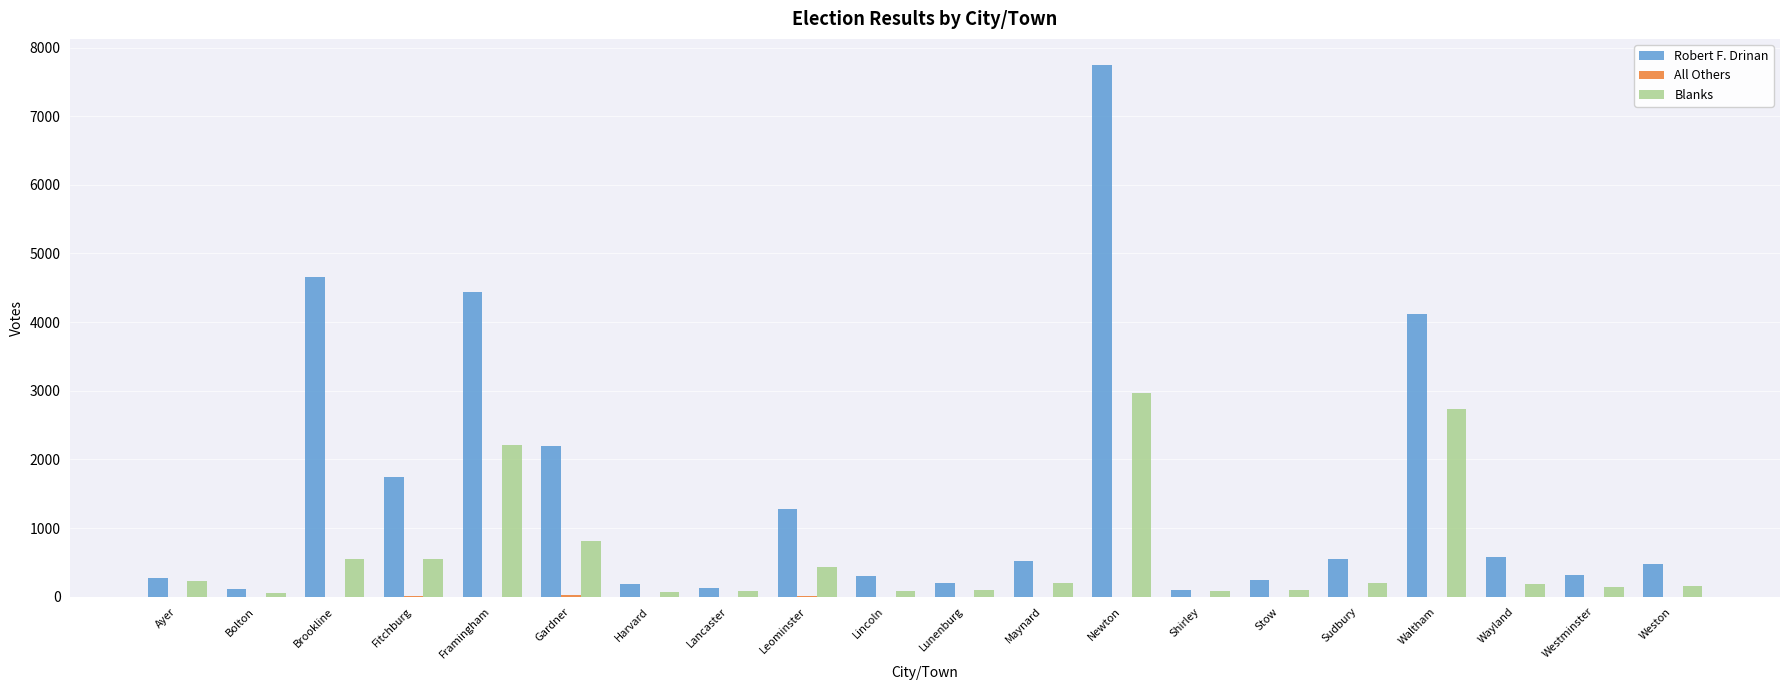

At which label is Robert F. Drinan closest to 3919?

Waltham